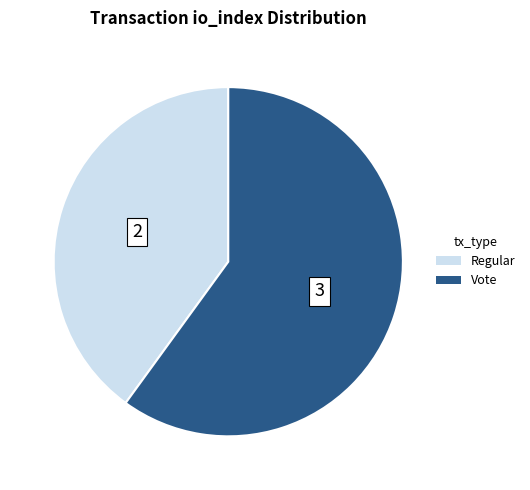

Does Vote account for over 50% of the chart?

Yes